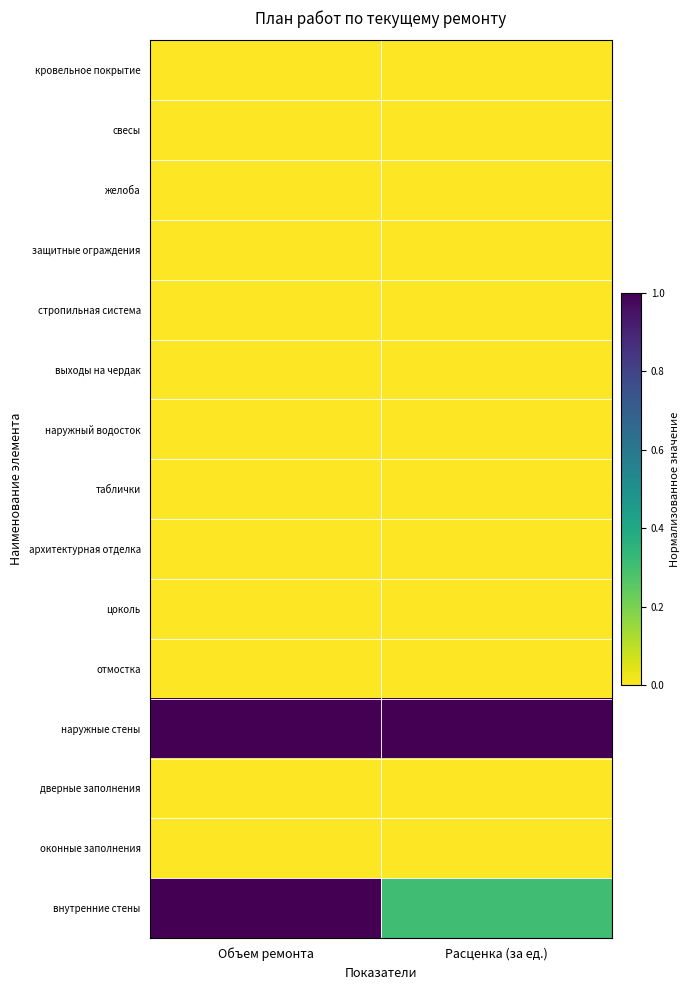

How many categories are shown in the chart?

2